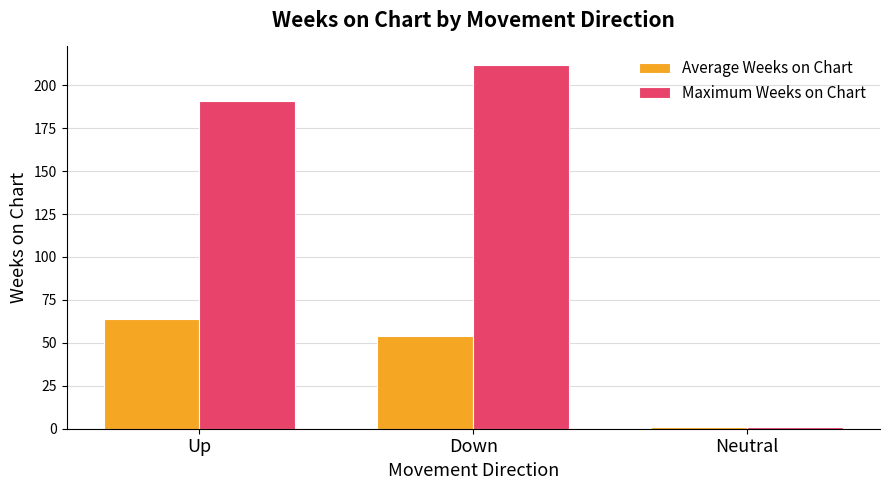

What is the label of the 1st bar from the right?

Neutral